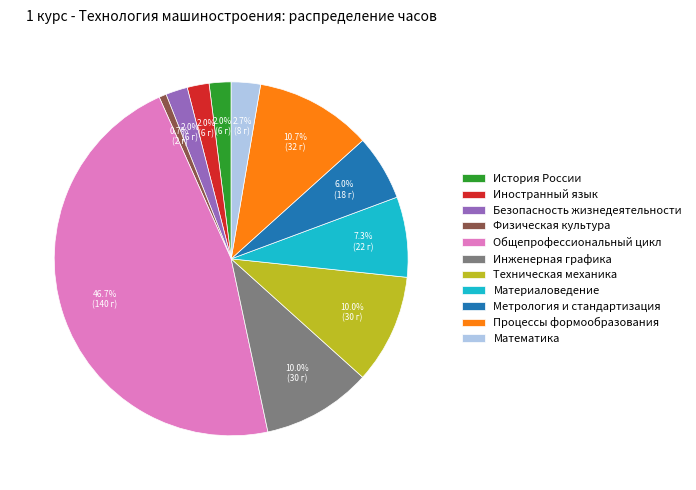

What is the ratio of the value at Техническая механика to the value at Иностранный язык?

5.0